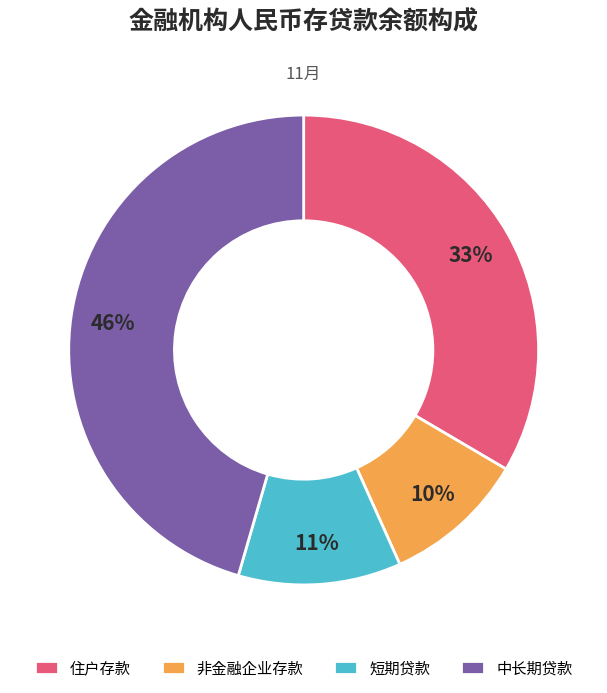

Do 中长期贷款 and 非金融企业存款 together represent more than half of the pie?

Yes